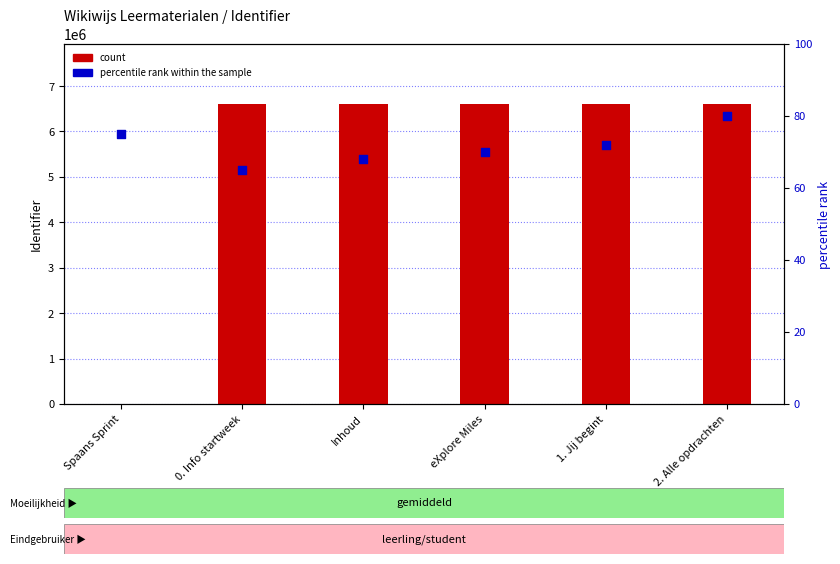

Is the value of percentile rank within the sample at 2. Alle opdrachten greater than the value of count at 1. Jij begint?

No